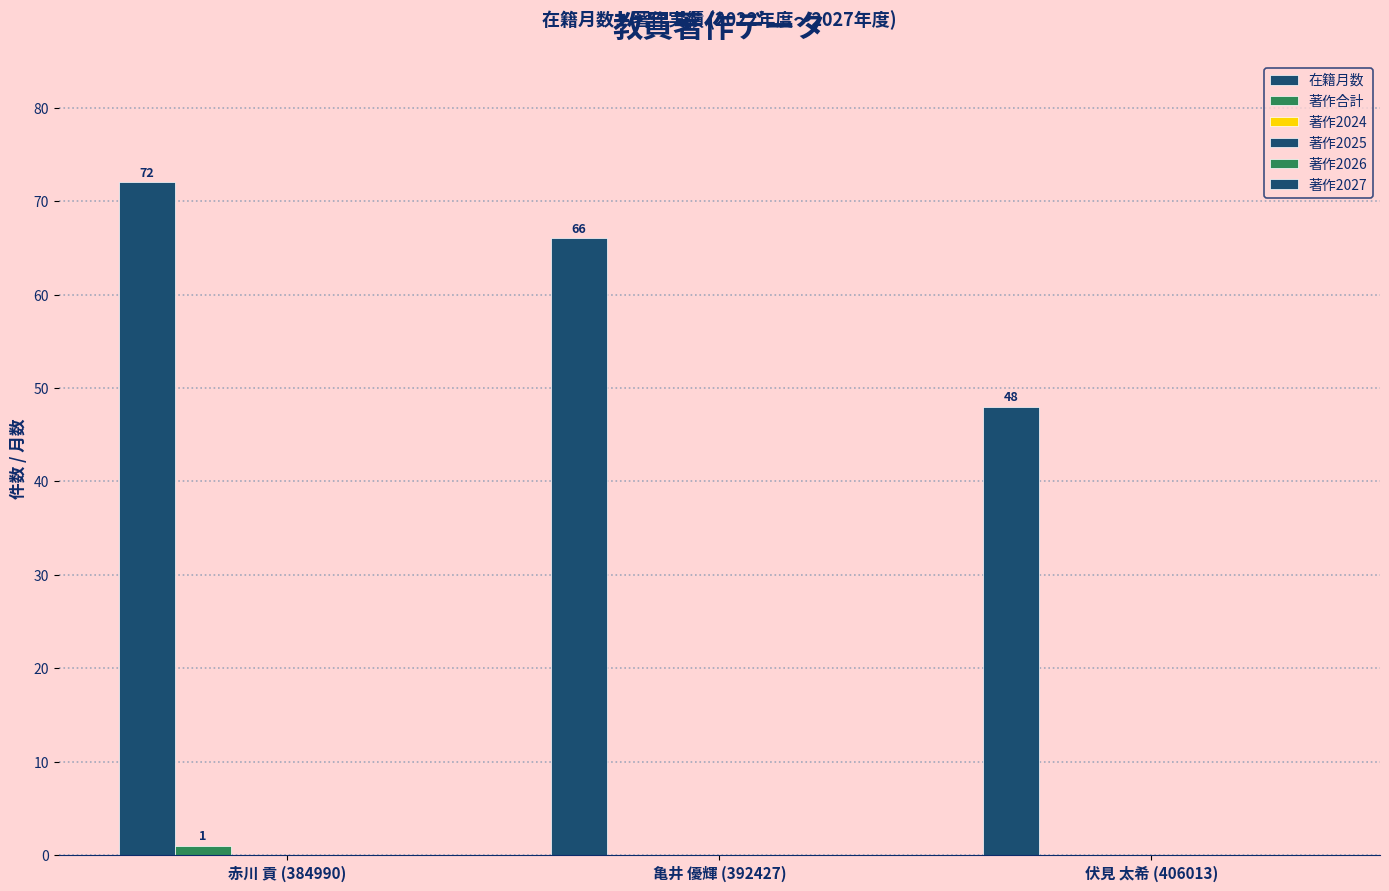

What is the label of the 1st bar from the right?

伏見 太希 (406013)